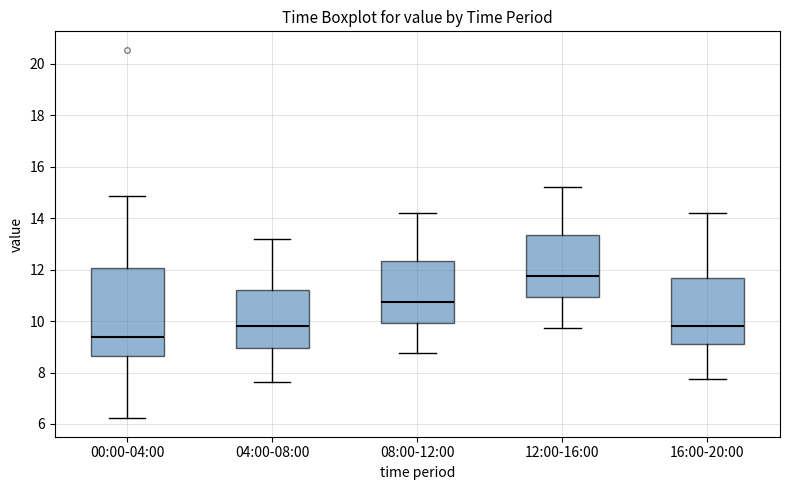

Reading left to right, transcribe this box plot: for each box, give where its median line is, the range the box spans, and where its two whiskers end, as read against the y-axis. The values are not printed on the chart, so give them approximately, as read against the axis.

00:00-04:00: median 9.4, box 8.6 to 12.0, whiskers 6.2 to 14.8
04:00-08:00: median 9.8, box 9.0 to 11.2, whiskers 7.6 to 13.2
08:00-12:00: median 10.8, box 10.0 to 12.4, whiskers 8.8 to 14.2
12:00-16:00: median 11.8, box 11.0 to 13.4, whiskers 9.8 to 15.2
16:00-20:00: median 9.8, box 9.2 to 11.6, whiskers 7.8 to 14.2